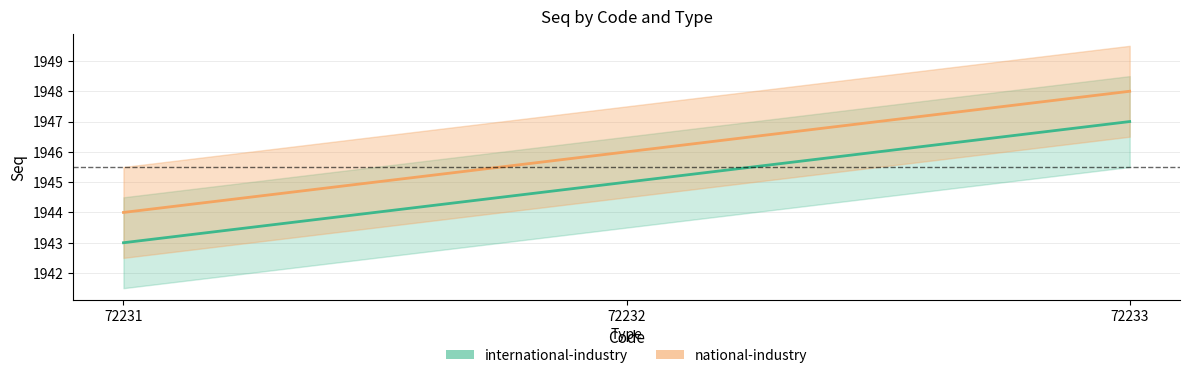

At which label does national-industry reach its peak?

72233